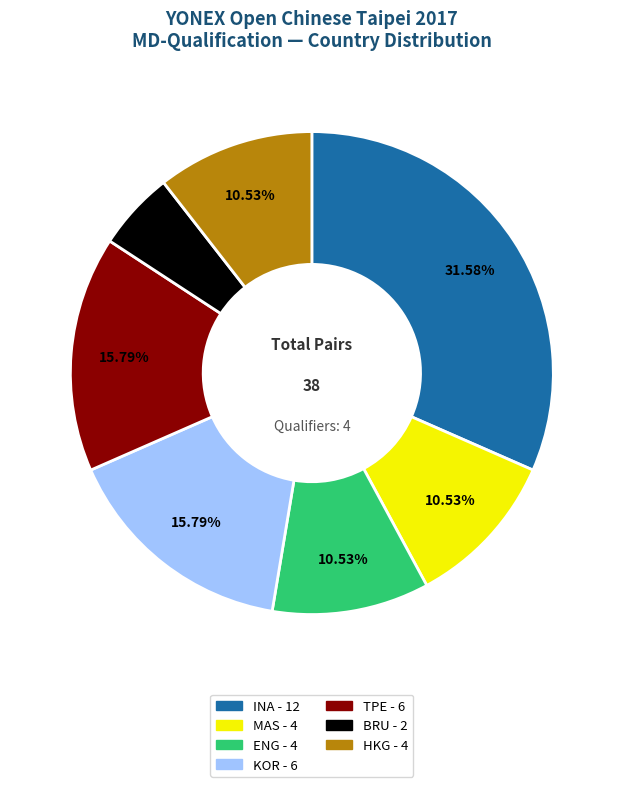

Which slice is the largest?

INA